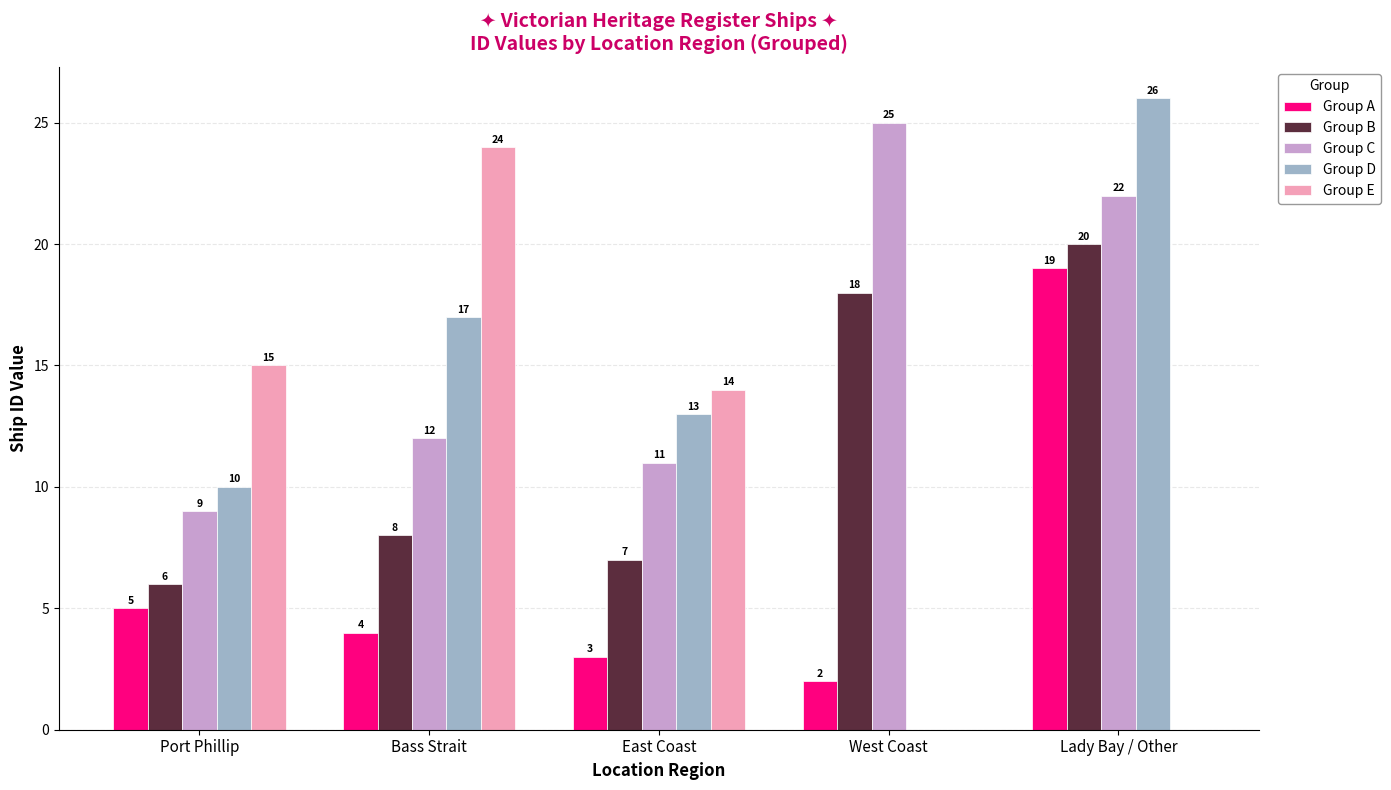

What value does the Group E series have at Port Phillip, to the nearest 10?

20